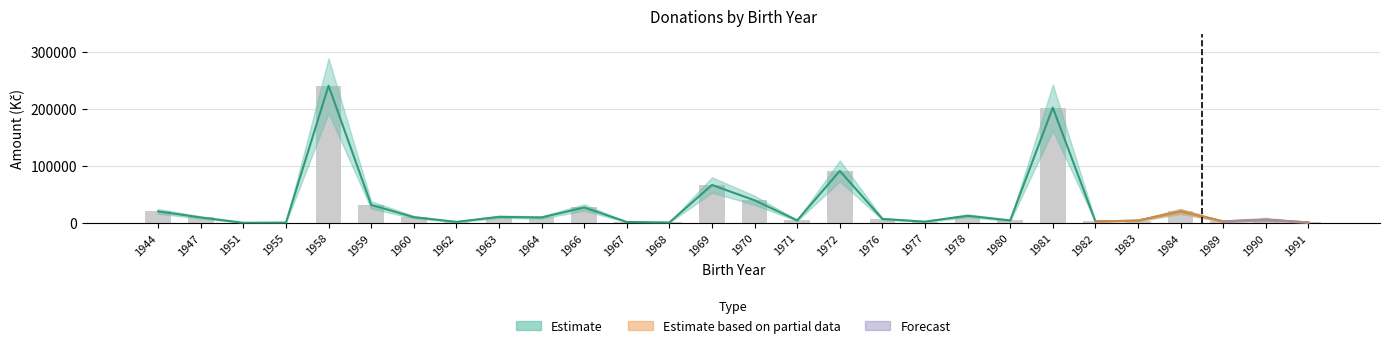

What is the value of the Upper bound bar at the 12th from the left?

2000